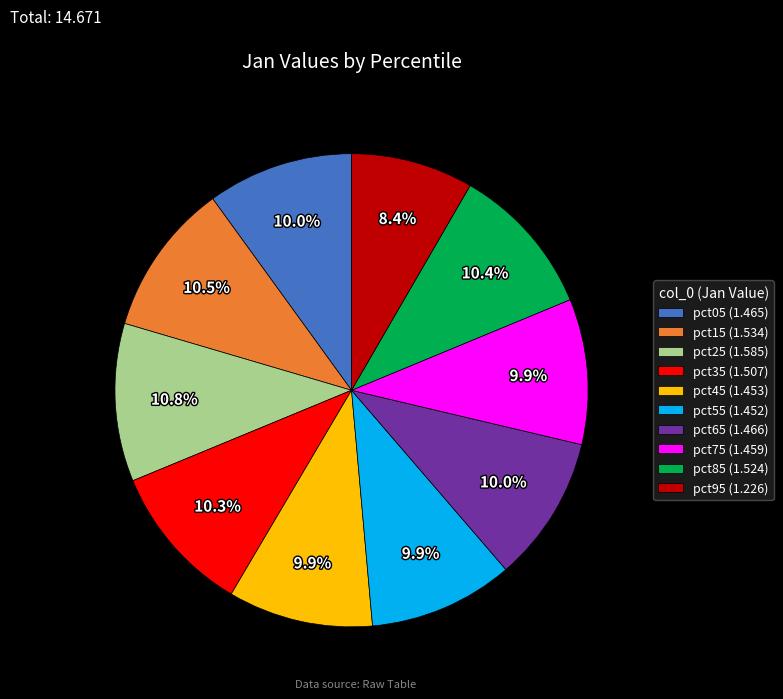

What is the total percentage of pct65 and pct15?

20.5%